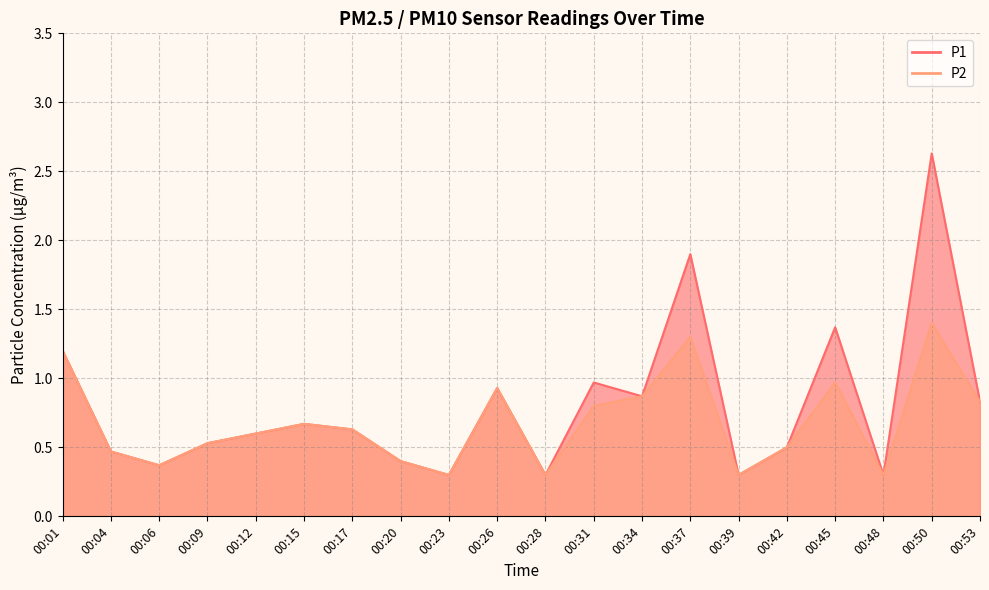

Reading left to right, transcribe all the data shown in this chart.

P1: 00:01=1.2	00:04=0.5	00:06=0.4	00:09=0.5	00:12=0.6	00:15=0.7	00:17=0.6	00:20=0.4	00:23=0.3	00:26=0.9	00:28=0.3	00:31=1.0	00:34=0.9	00:37=1.9	00:39=0.3	00:42=0.5	00:45=1.4	00:48=0.3	00:50=2.6	00:53=0.8
P2: 00:01=1.2	00:04=0.5	00:06=0.4	00:09=0.5	00:12=0.6	00:15=0.7	00:17=0.6	00:20=0.4	00:23=0.3	00:26=0.9	00:28=0.3	00:31=0.8	00:34=0.9	00:37=1.3	00:39=0.3	00:42=0.5	00:45=1.0	00:48=0.3	00:50=1.4	00:53=0.8